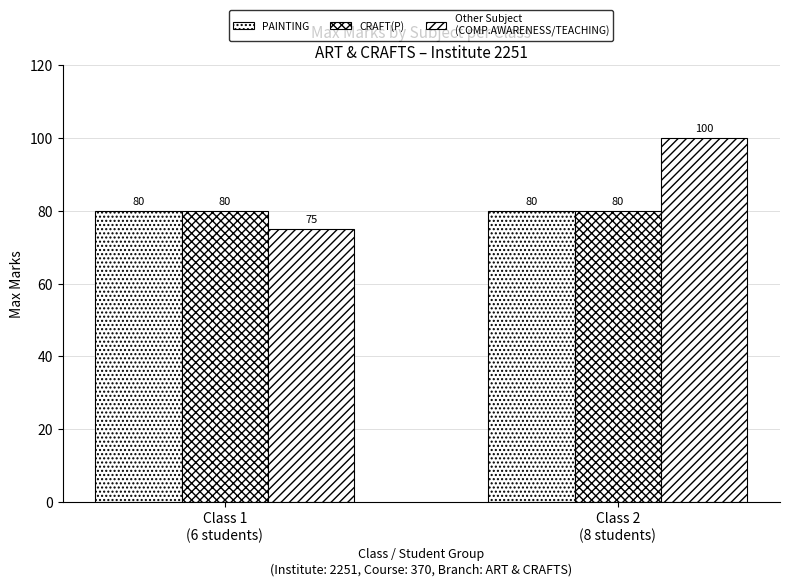

Does the chart contain any negative values?

No